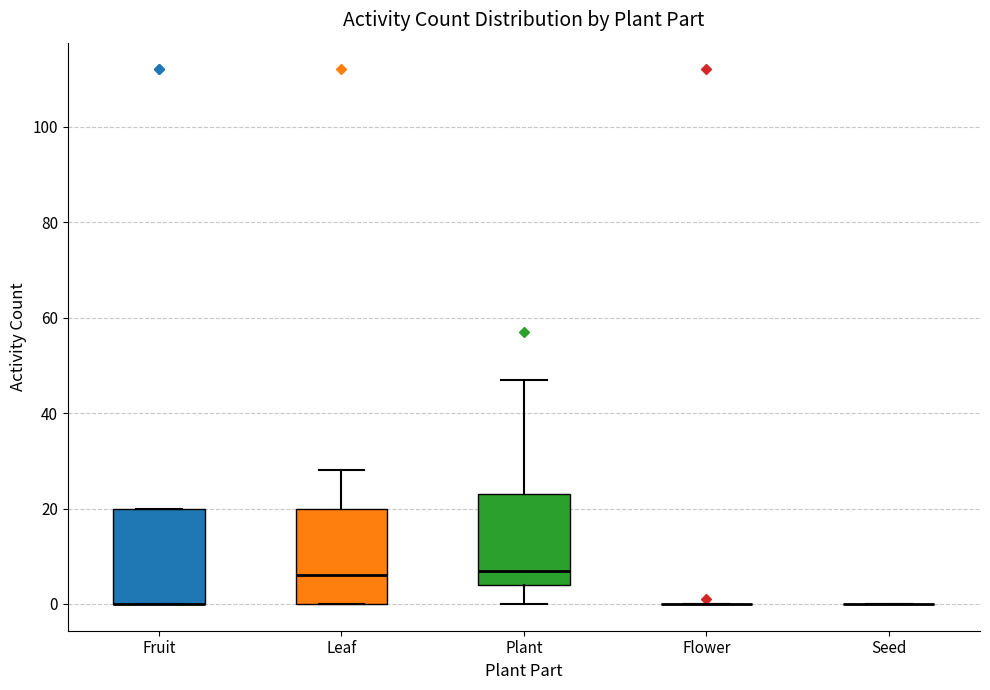

Reading left to right, read every box against the y-axis: the position of its median line, the range the box covers, and the ends of its whiskers. The values are not printed on the chart, so give them approximately, as read against the axis.

Fruit: median 0 (drawn on the box's lower edge), box 0 to 20, whiskers 0 to 20
Leaf: median 6, box 0 to 20, whiskers 0 to 28
Plant: median 8, box 4 to 24, whiskers 0 to 48
Flower: box collapsed to a line at 0, whiskers 0 to 0
Seed: box collapsed to a line at 0, whiskers 0 to 0